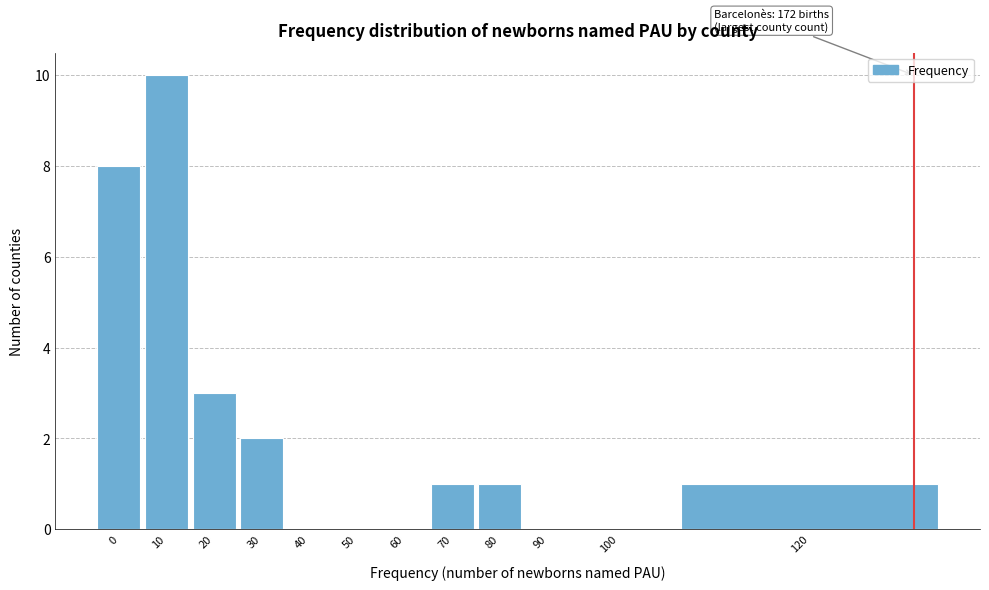

Reading left to right, extract all data points from this chart.

0=8	10=10	20=3	30=2	40=0	50=0	60=0	70=1	80=1	90=0	100=0	120=1